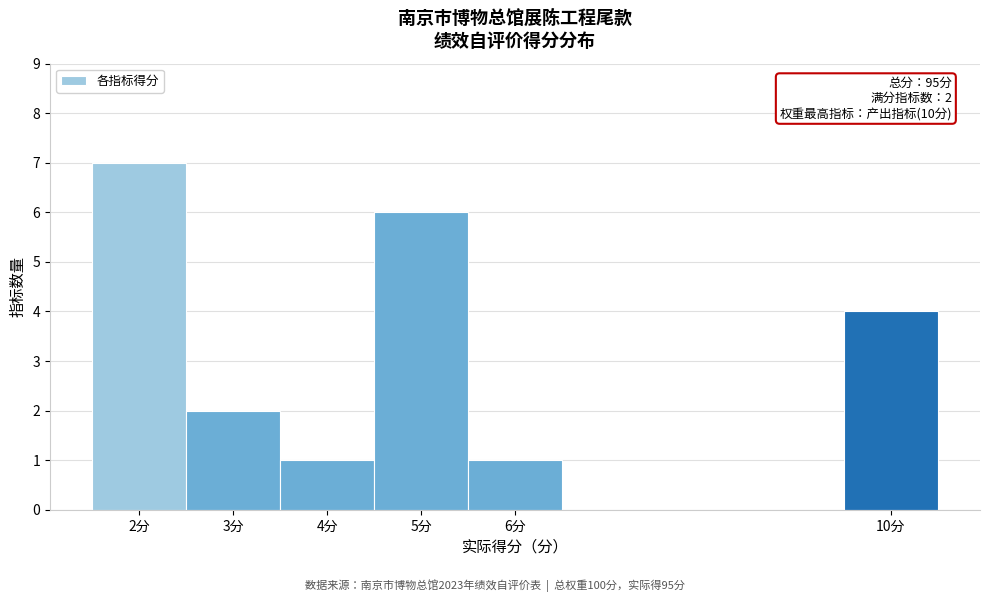

Which range on the x-axis has the tallest bar?

1.5 to 2.5